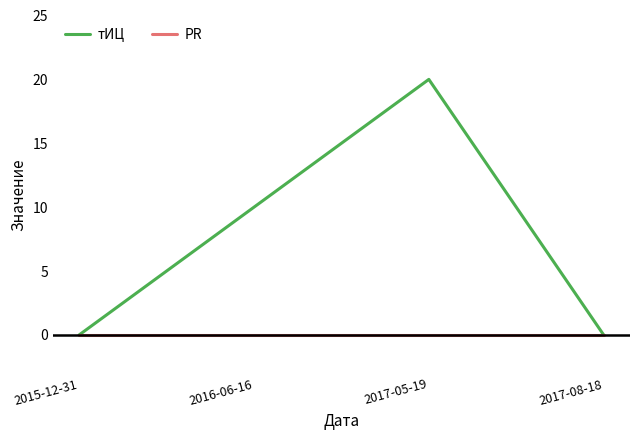

Reading left to right, transcribe all the data shown in this chart.

тИЦ: 0	10	20	0
PR: 0	0	0	0